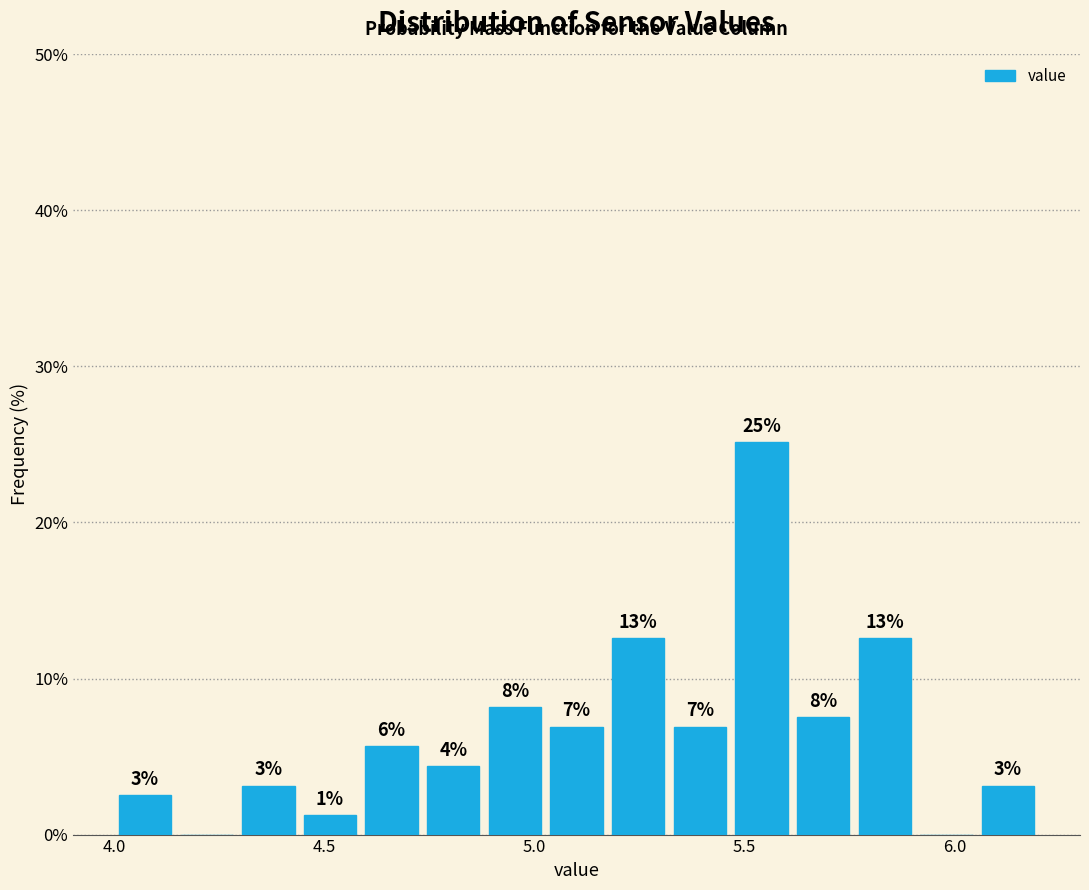

Read against the x-axis, roughly where is the centre of the tallest bar?

5.55